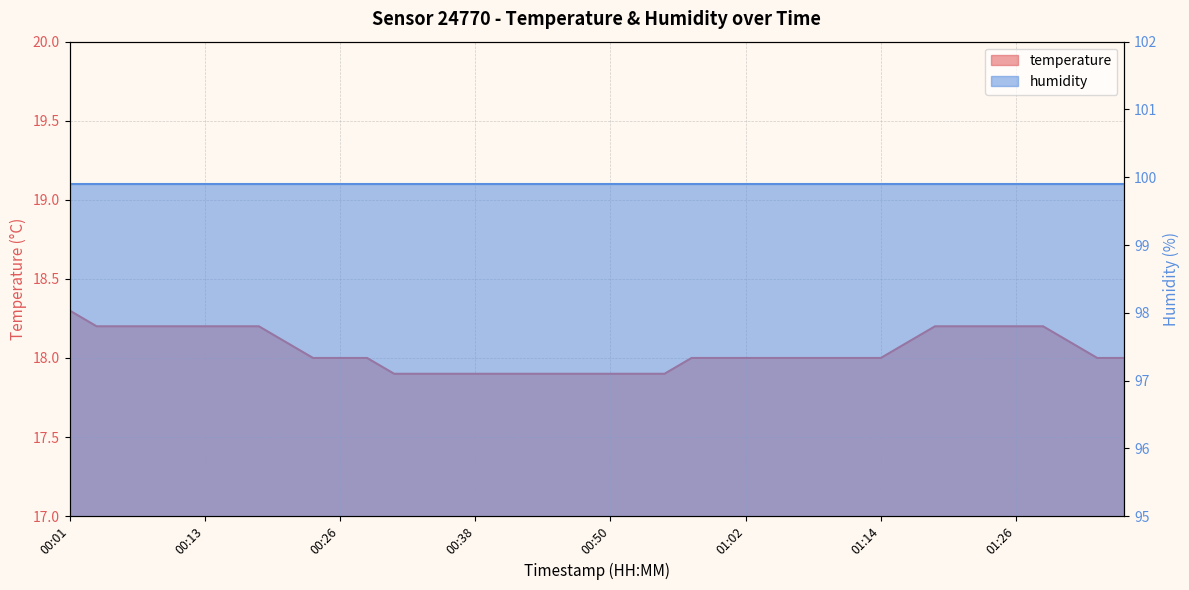

What position from the left is 00:23?

10